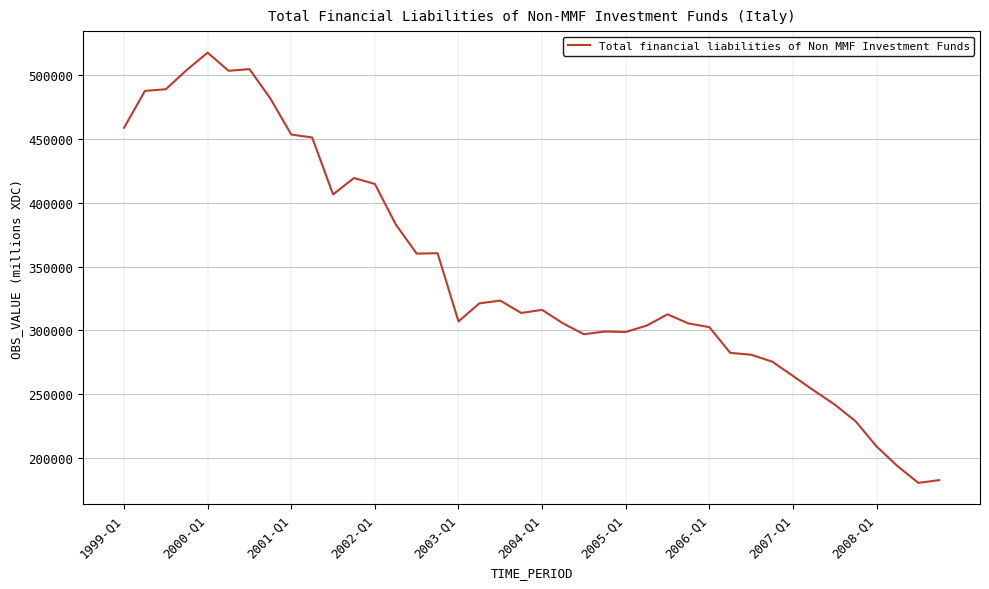

What is the smallest value displayed?

180465